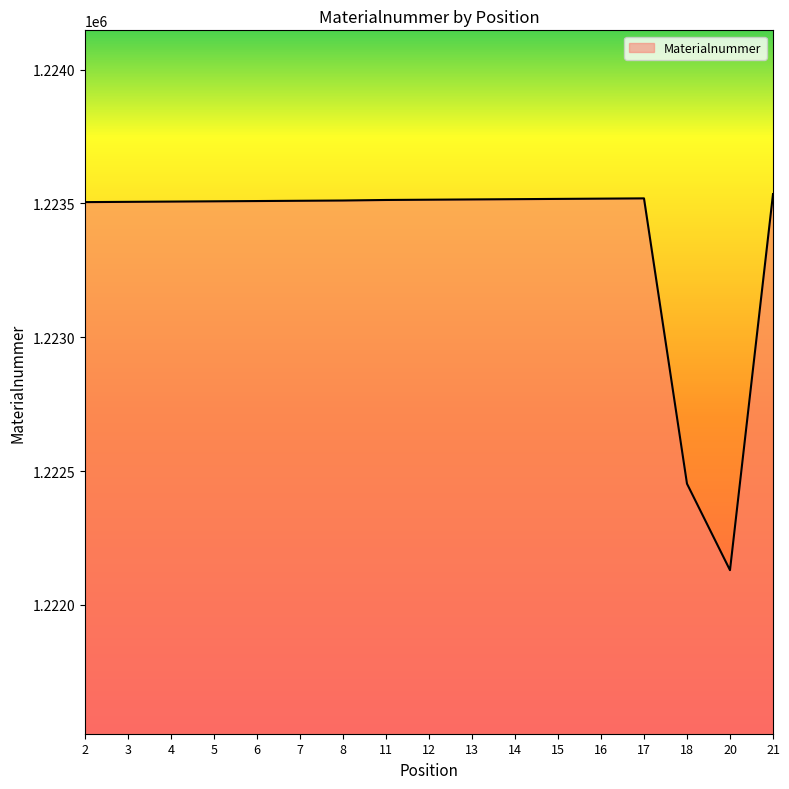

How many lines are shown in the chart?

1